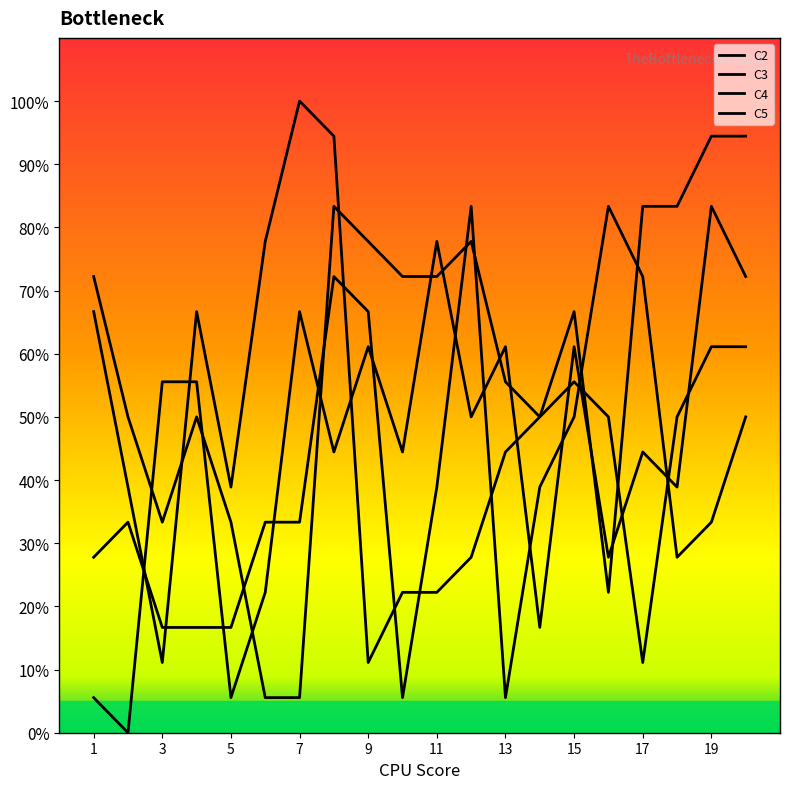

Which series ends up on top after the final intersection of C3 and C5?

C5